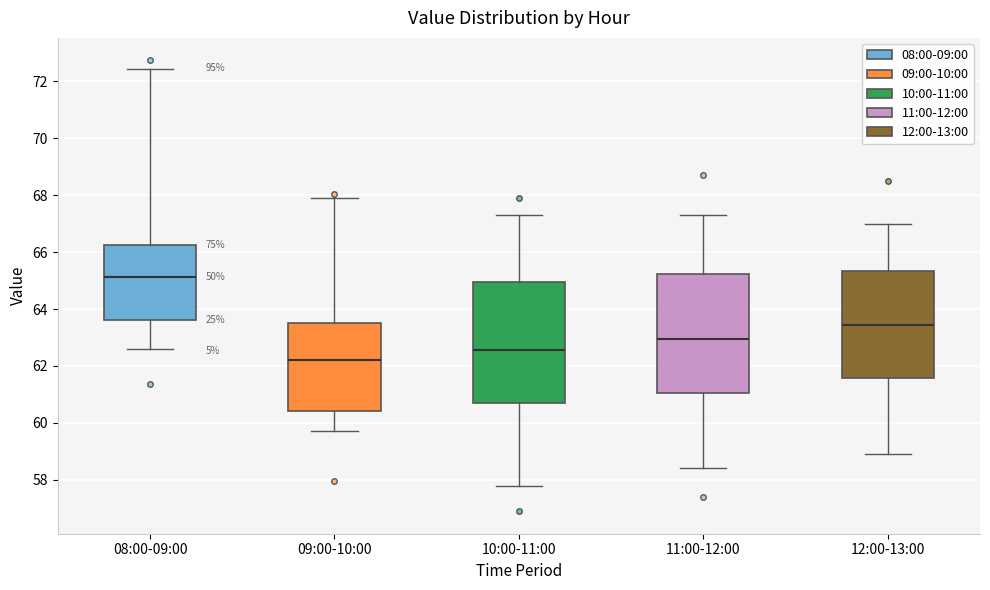

Reading left to right, transcribe this box plot: for each box, give where its median line is, the range the box spans, and where its two whiskers end, as read against the y-axis. The values are not printed on the chart, so give them approximately, as read against the axis.

08:00-09:00: median 65.2, box 63.6 to 66.2, whiskers 62.6 to 72.4
09:00-10:00: median 62.2, box 60.4 to 63.6, whiskers 59.8 to 68.0
10:00-11:00: median 62.6, box 60.8 to 65.0, whiskers 57.8 to 67.4
11:00-12:00: median 63.0, box 61.0 to 65.2, whiskers 58.4 to 67.4
12:00-13:00: median 63.4, box 61.6 to 65.4, whiskers 59.0 to 67.0